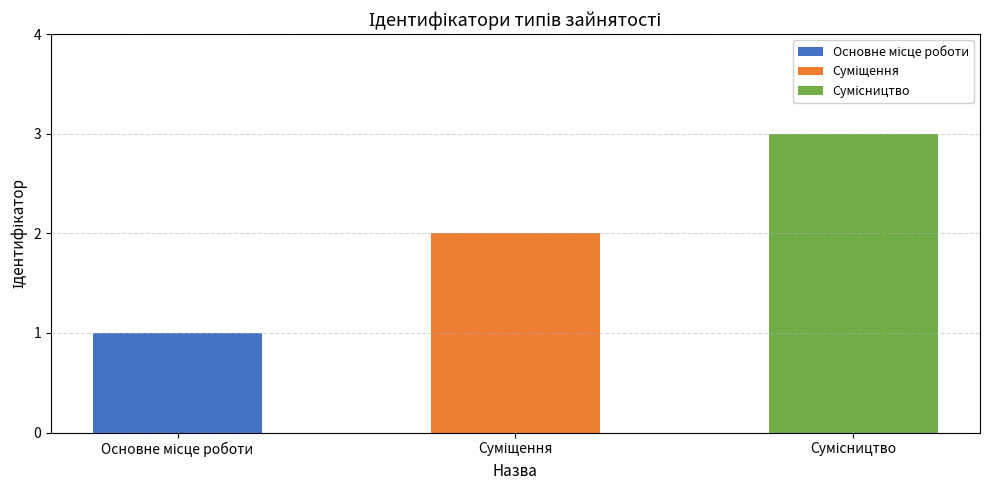

Are the bars grouped side by side (vs. stacked)?

No